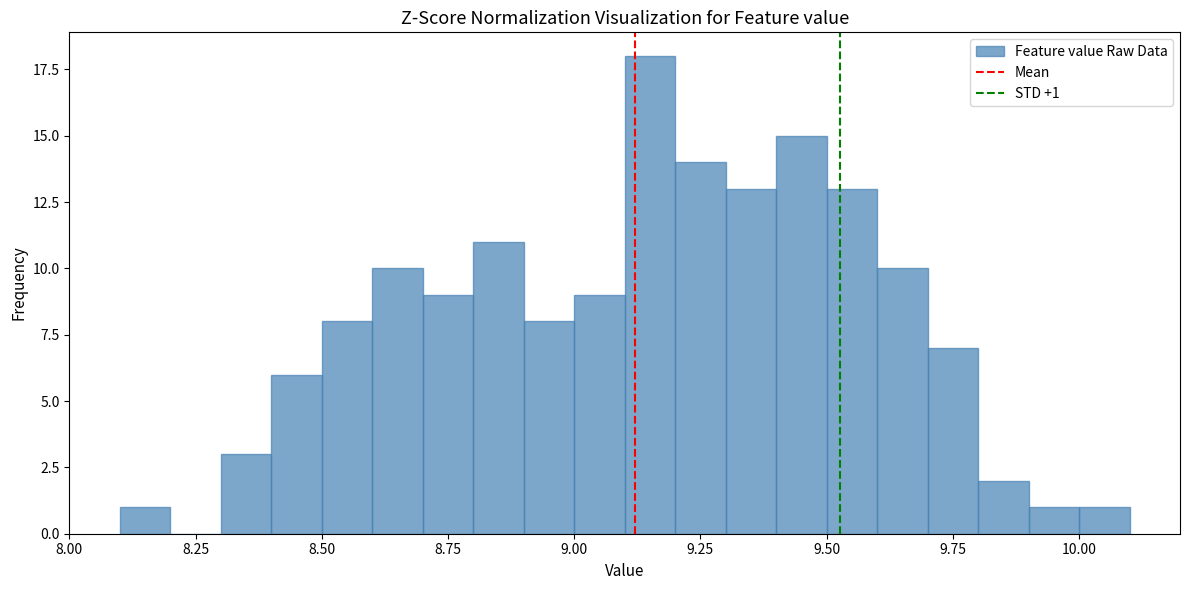

Around what value on the x-axis is the tallest bar? Give the approximate position of its centre, as read against the axis.

9.15